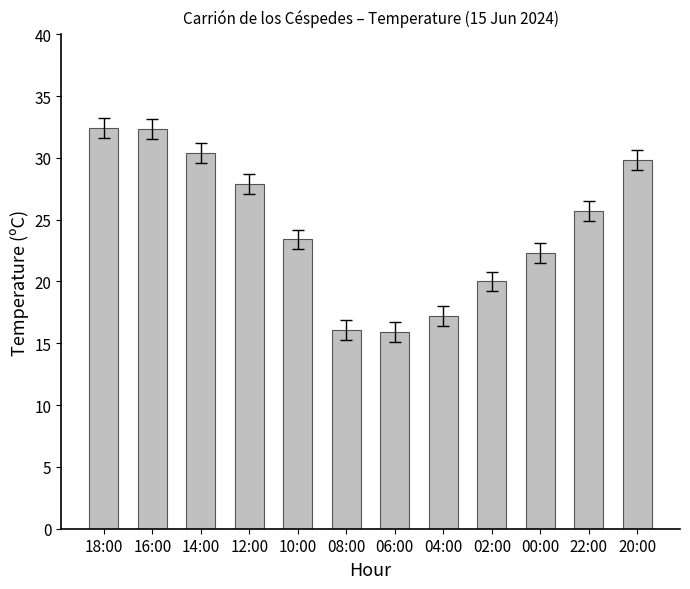

At which label is the value closest to 24?

10:00